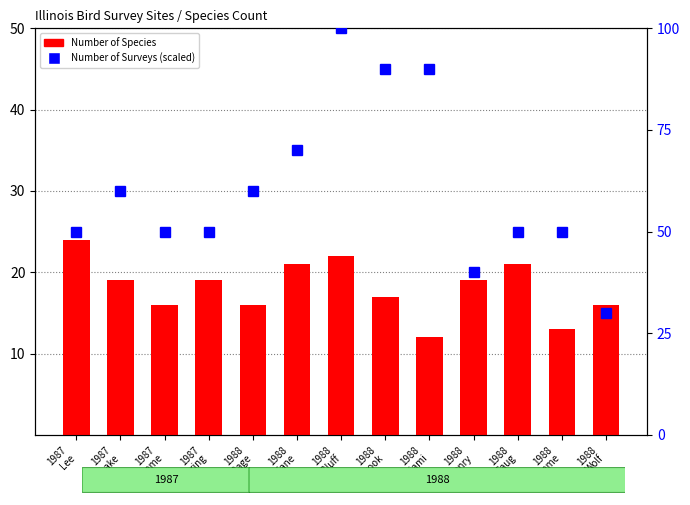

Which label corresponds to the largest value in the chart?

1987
Lee